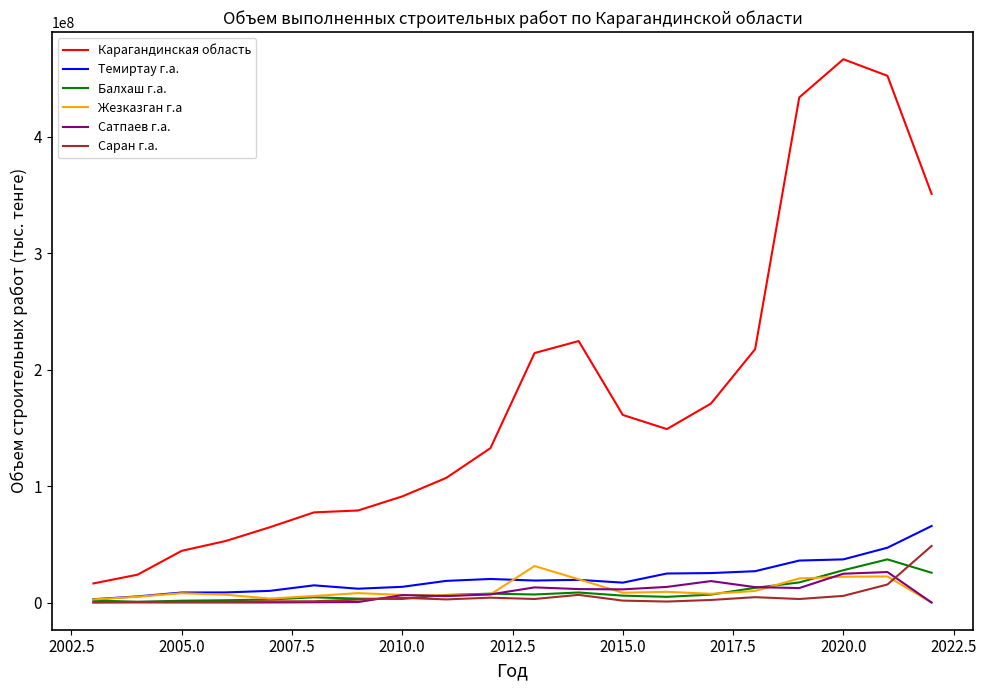

What is the highest value of the Жезказган г.а series?

31398750